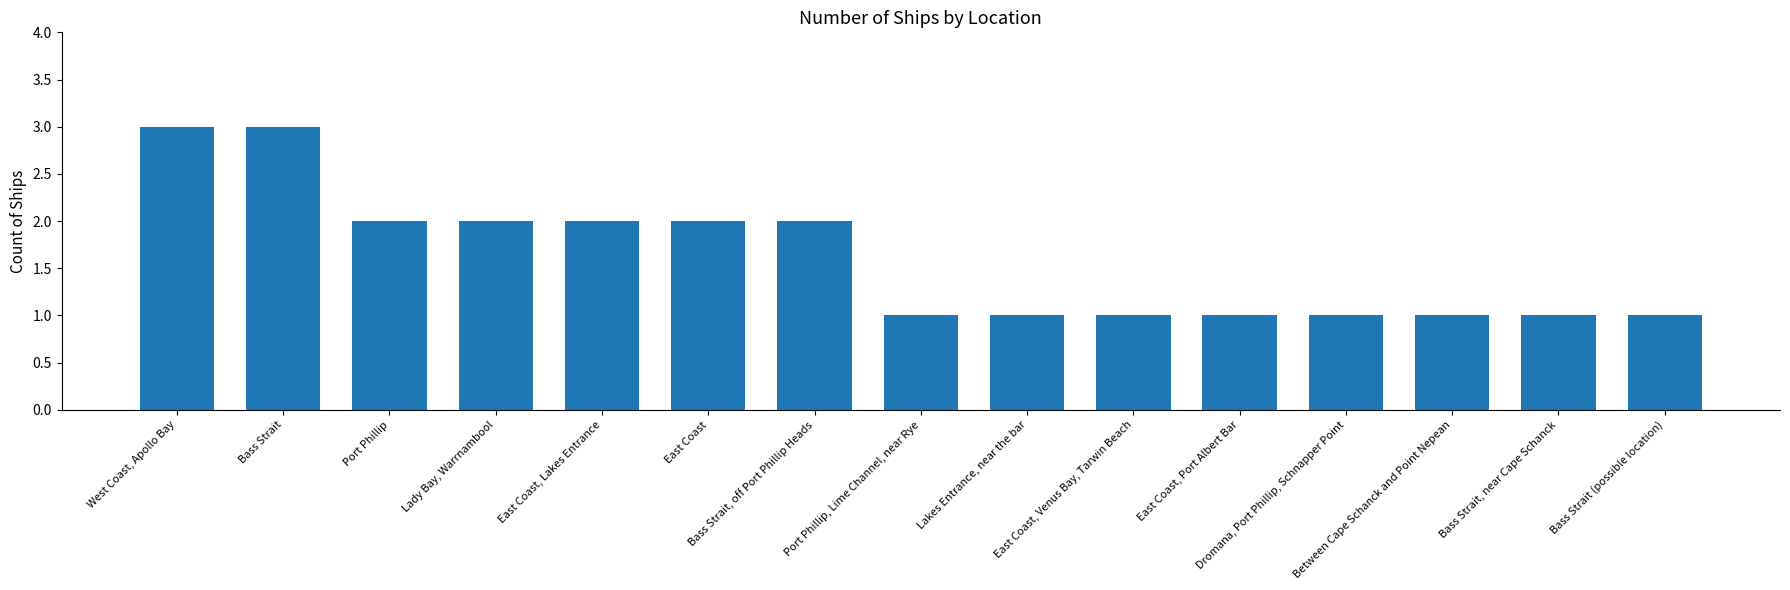

What is the difference between the maximum and second lowest values?

2